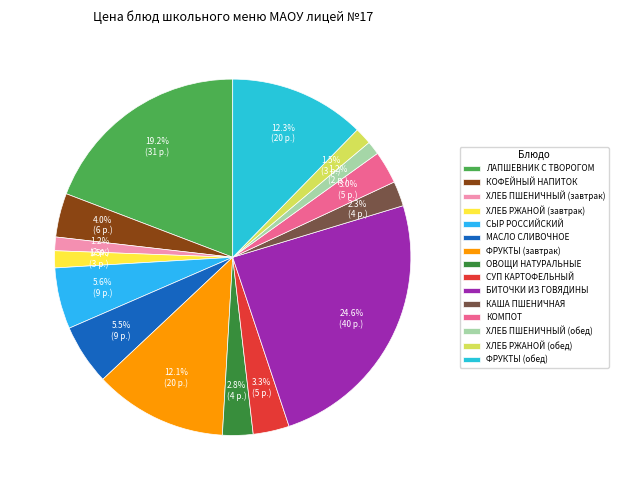

Count the number of slices in the pie.

15